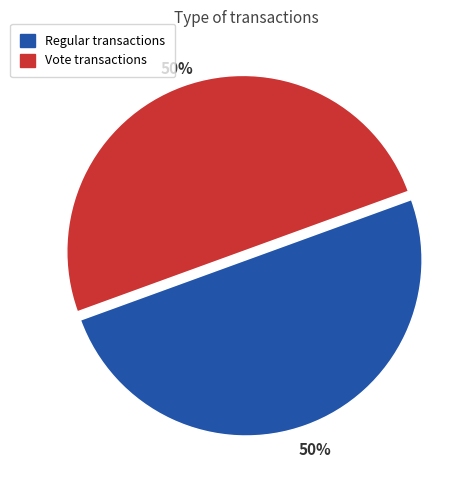

What percentage is the Regular slice, to the nearest percent?

50%